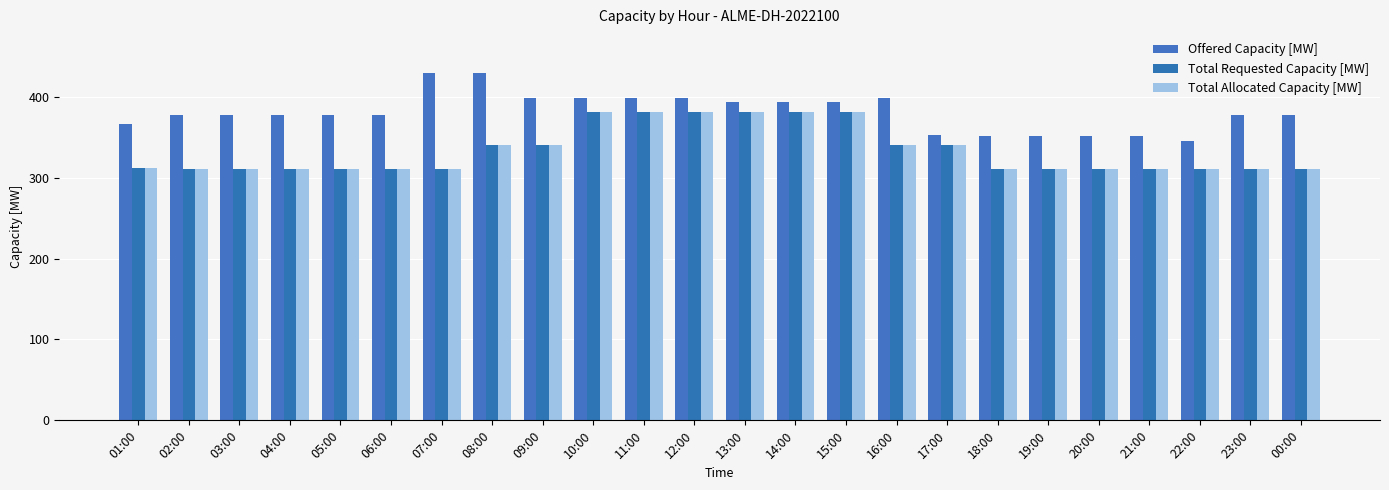

What position from the right is 01:00?

24